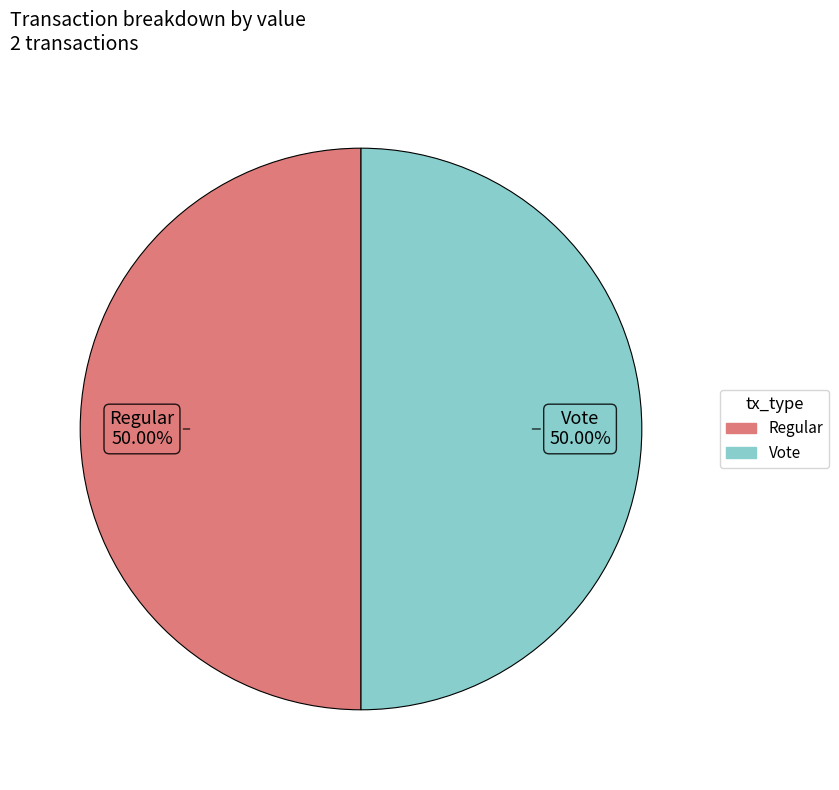

What percentage is the Vote slice, to the nearest percent?

50%